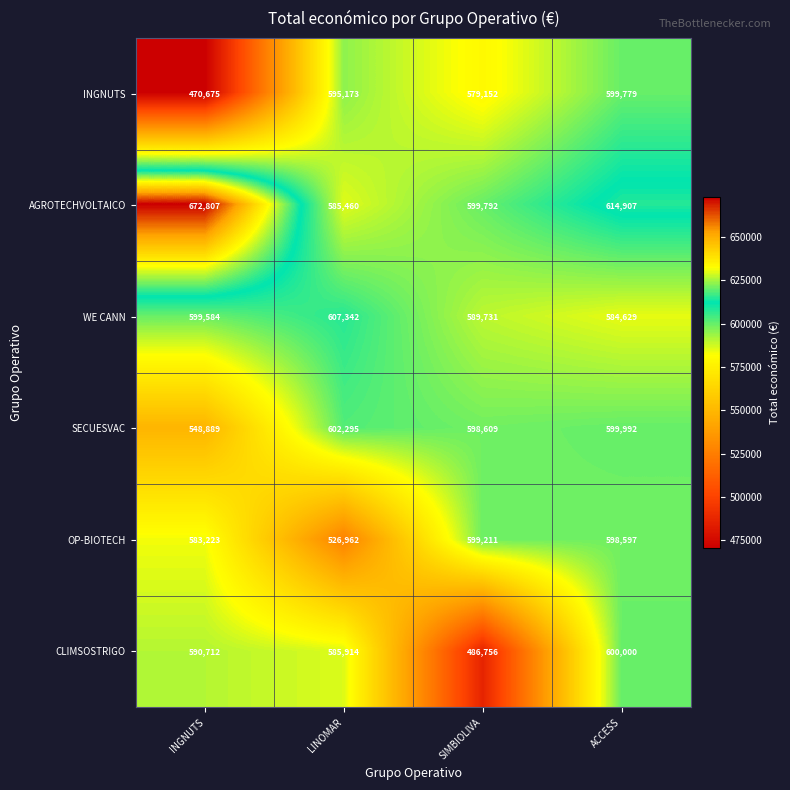

What is the difference between the WE CANN values at SIMBIOLIVA and ACCESS?

5102